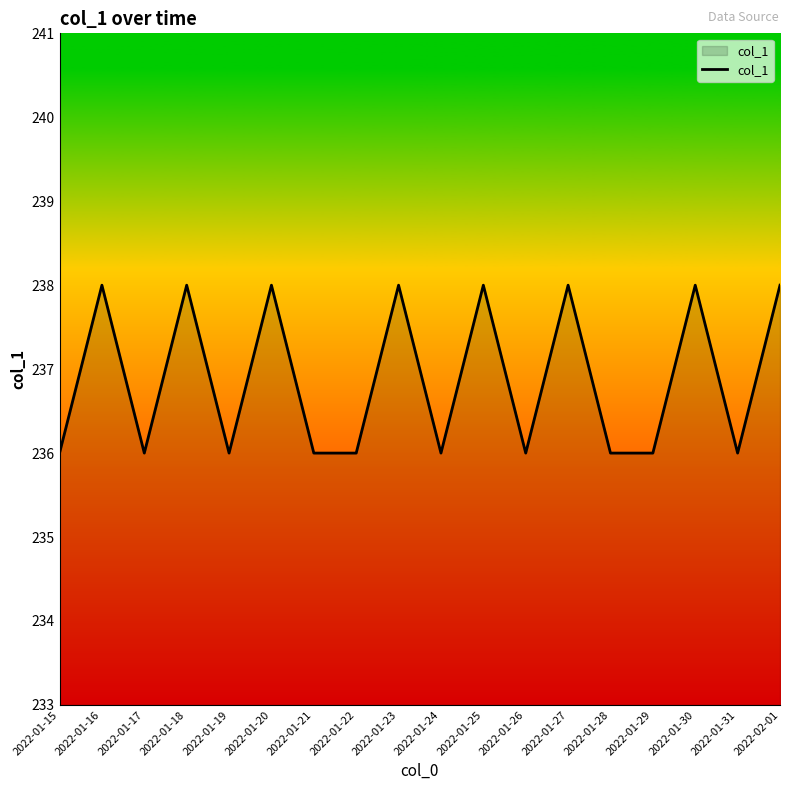

What position from the left is 2022-01-15?

1